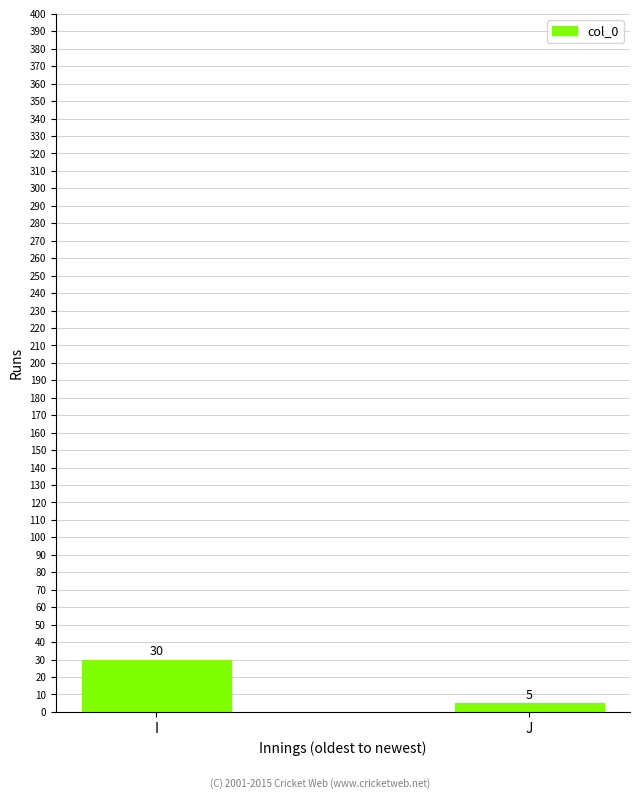

Rank the categories by value from lowest to highest.

J, I